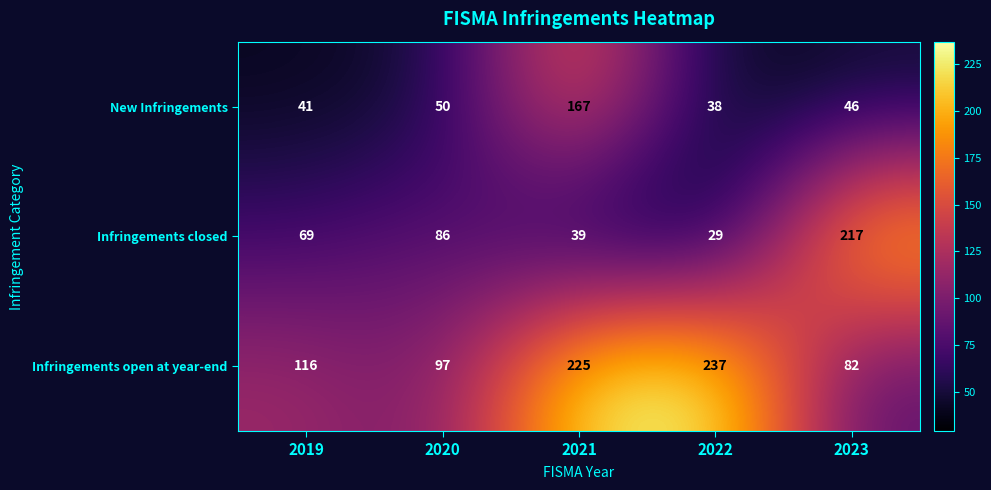

The value of Infringements open at year-end at 2020 is 139. True or false?

False